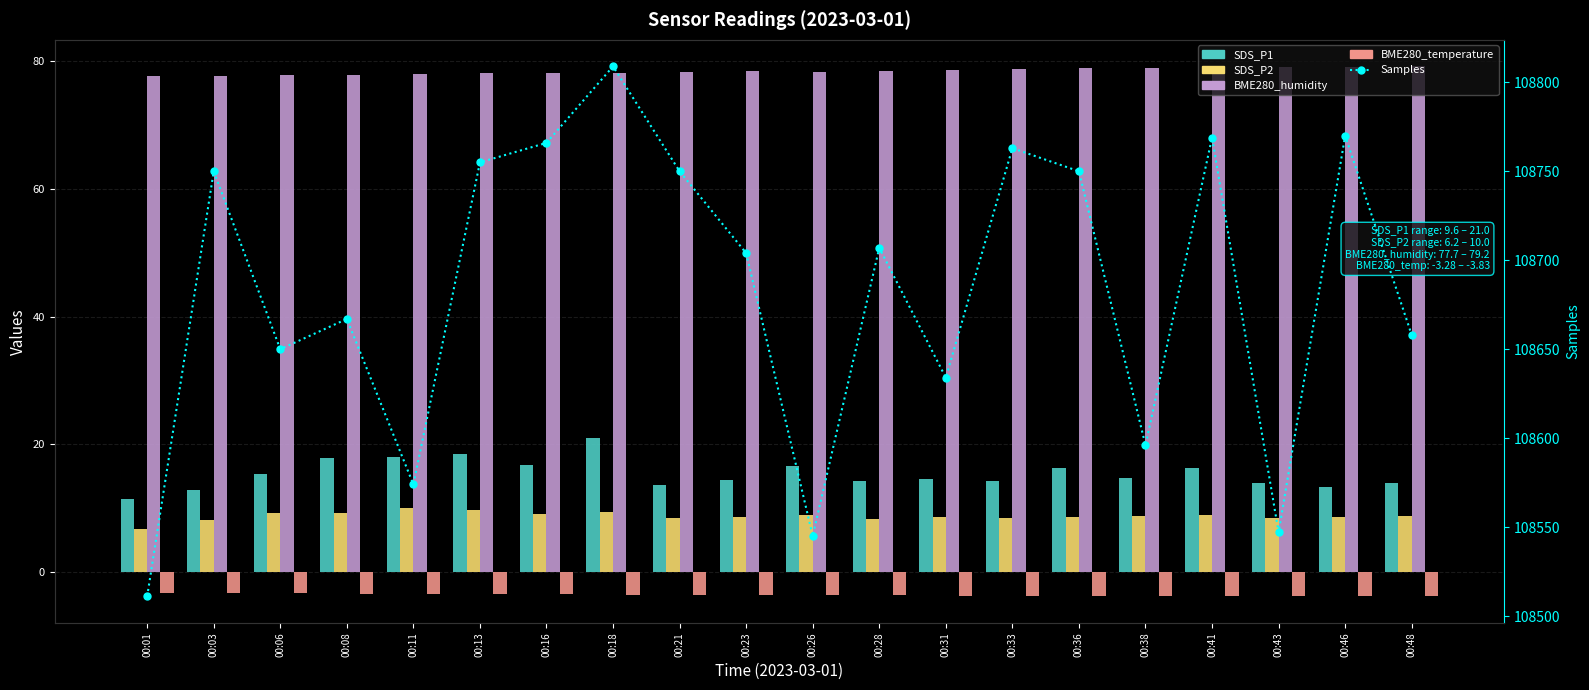

What is the highest value of the BME280_temperature series?

-3.3